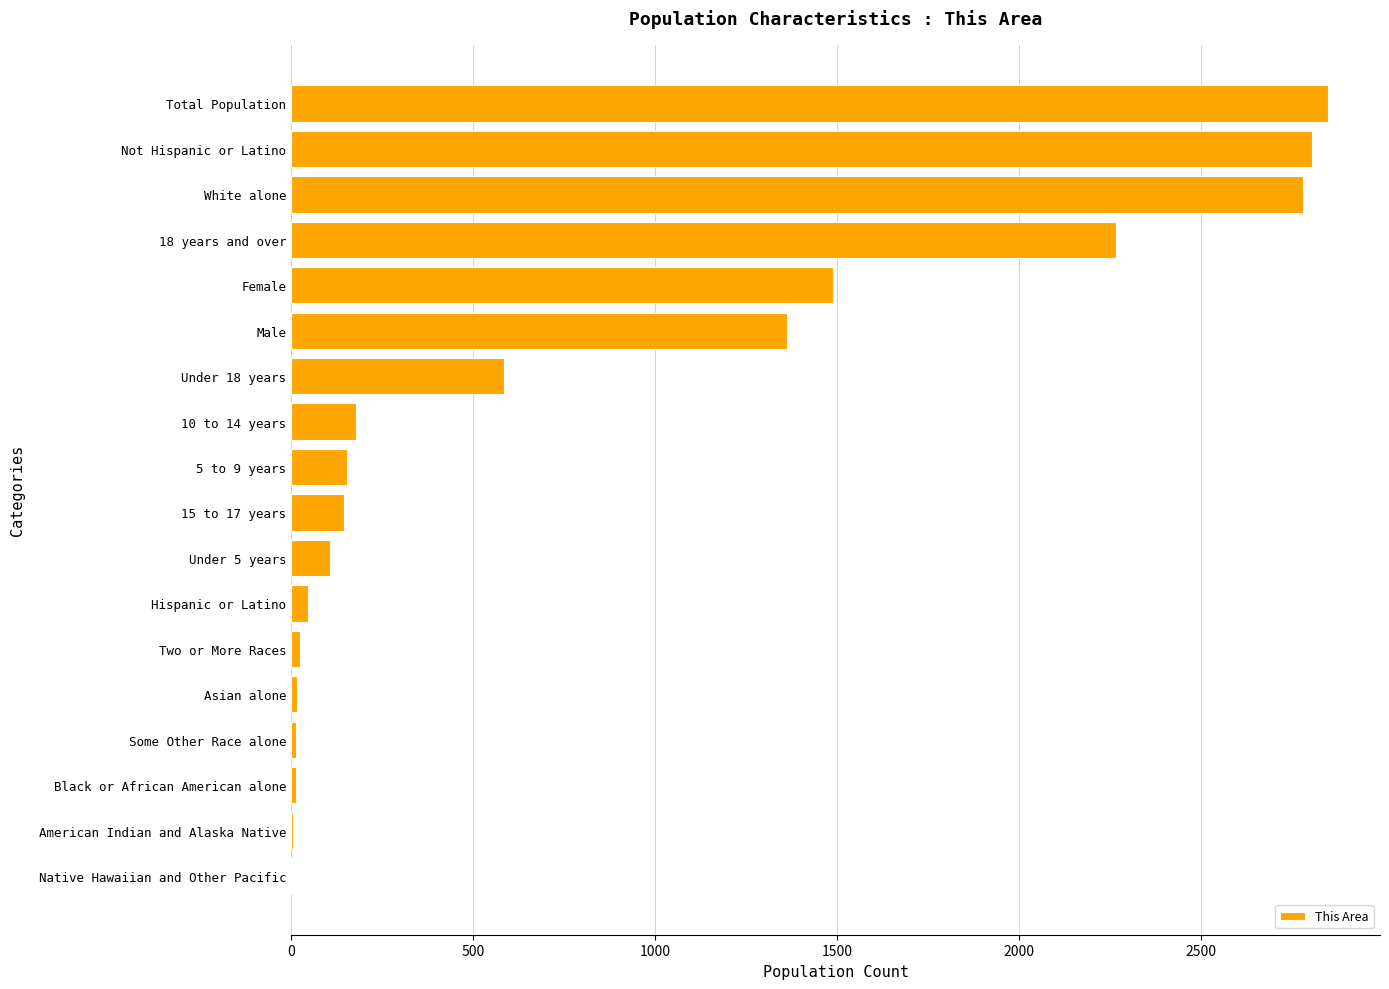

What is the maximum value shown in the chart?

2850